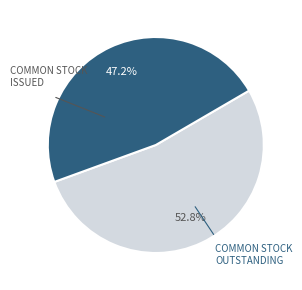

Does any single category account for the majority?

Yes